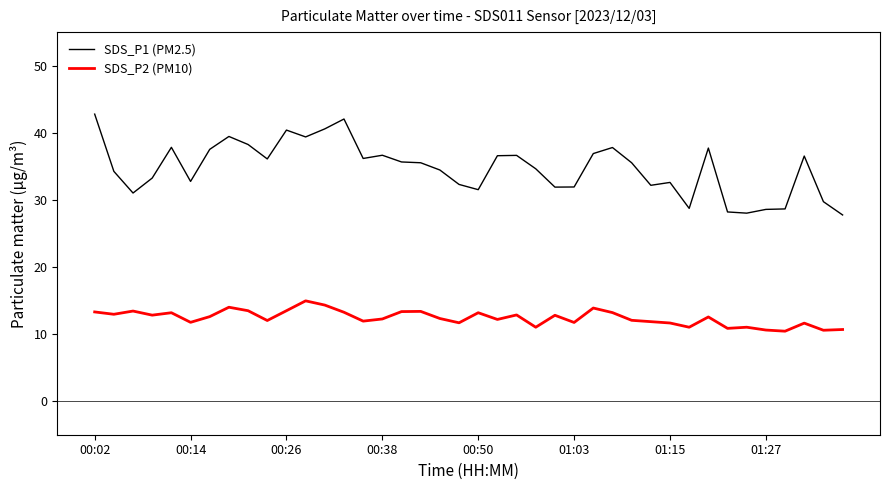

Which series has the widest spread of values?

SDS_P1 (PM2.5)